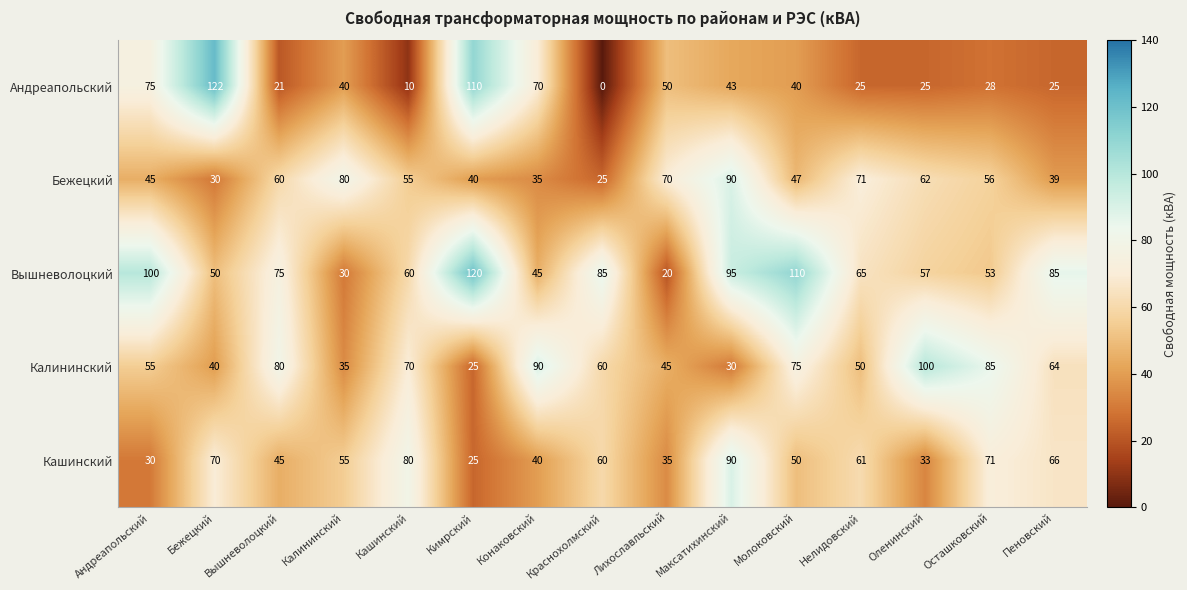

What is the difference between the maximum and second lowest values in the Кашинский series?

60